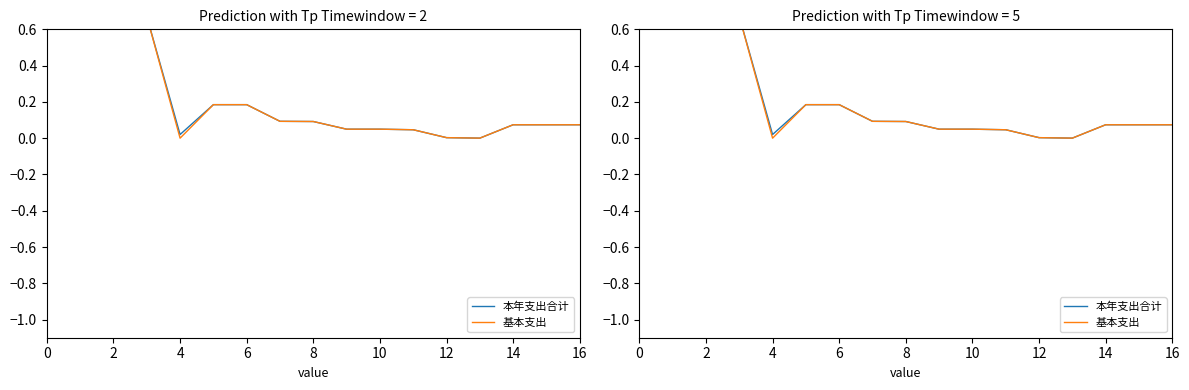

Is this an area chart (filled region under the line)?

No